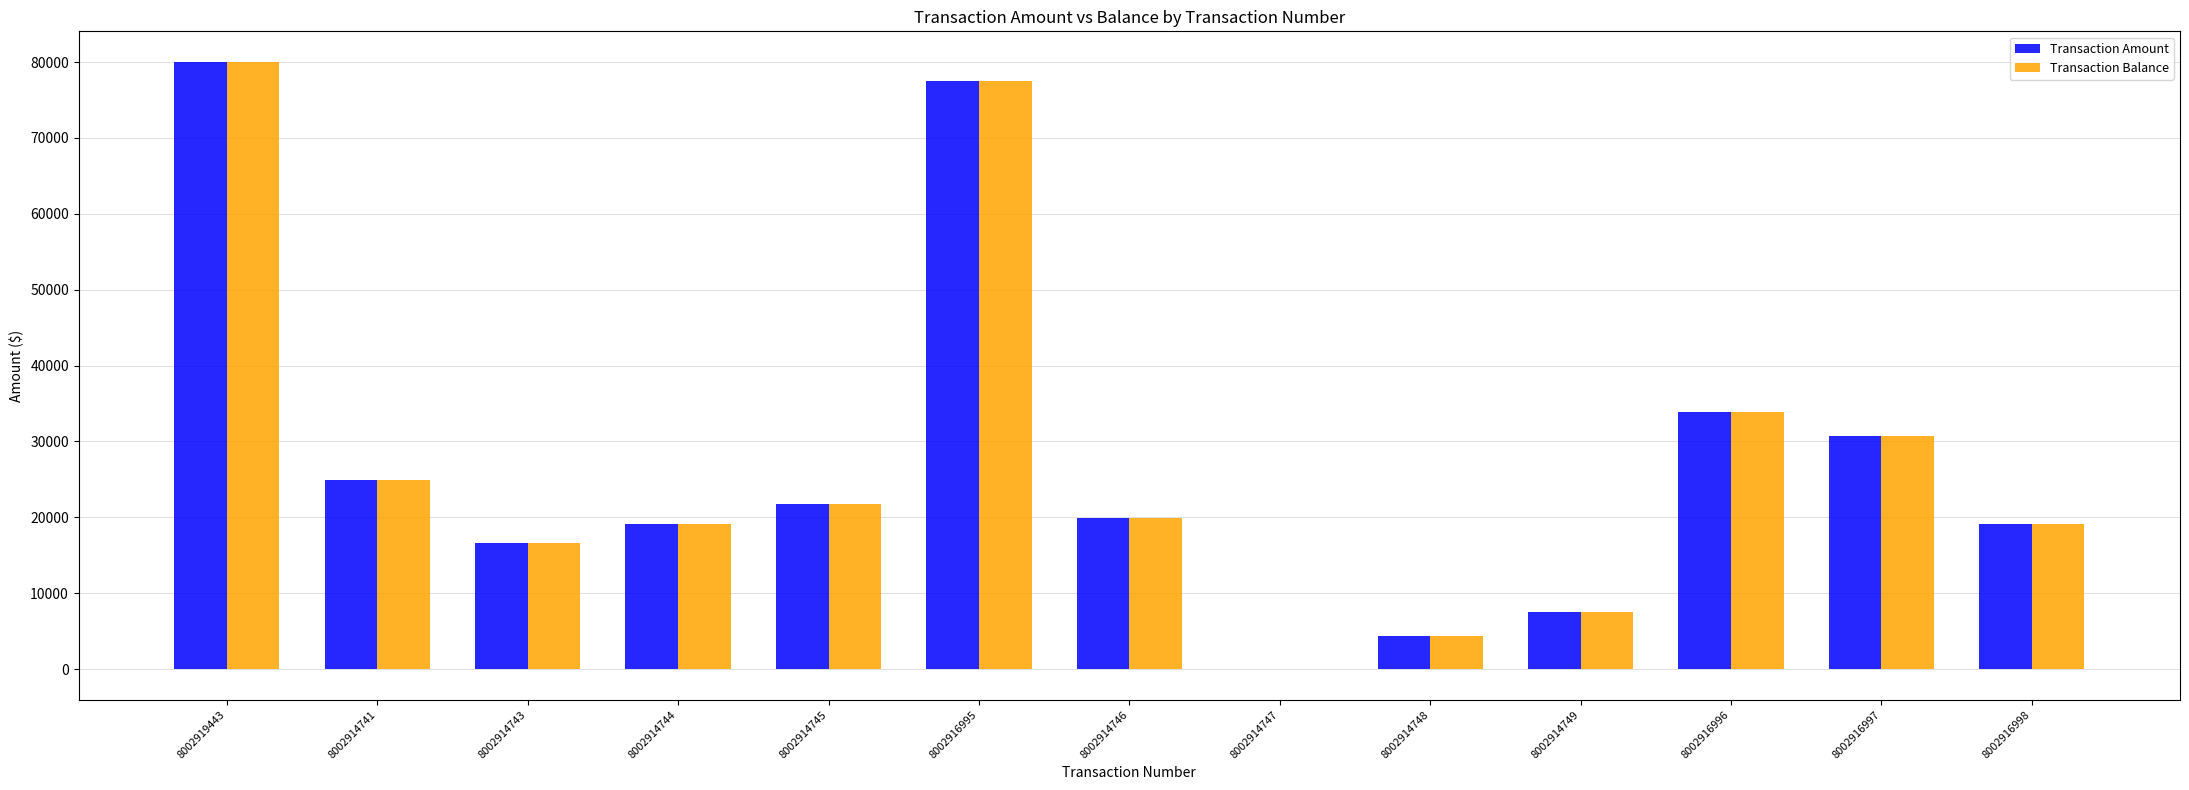

How many values in the Transaction Amount series exceed 19885?

7